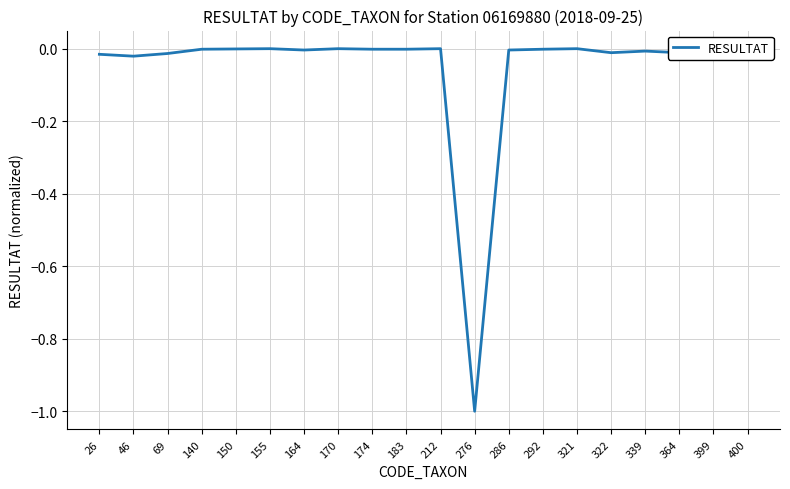

Reading right to left, transcribe all the data shown in this chart.

-0.0	-0.0	-0.0	-0.0	-0.0	-0.0	-0.0	-0.0	-1.0	-0.0	-0.0	-0.0	-0.0	-0.0	-0.0	-0.0	-0.0	-0.0	-0.0	-0.0